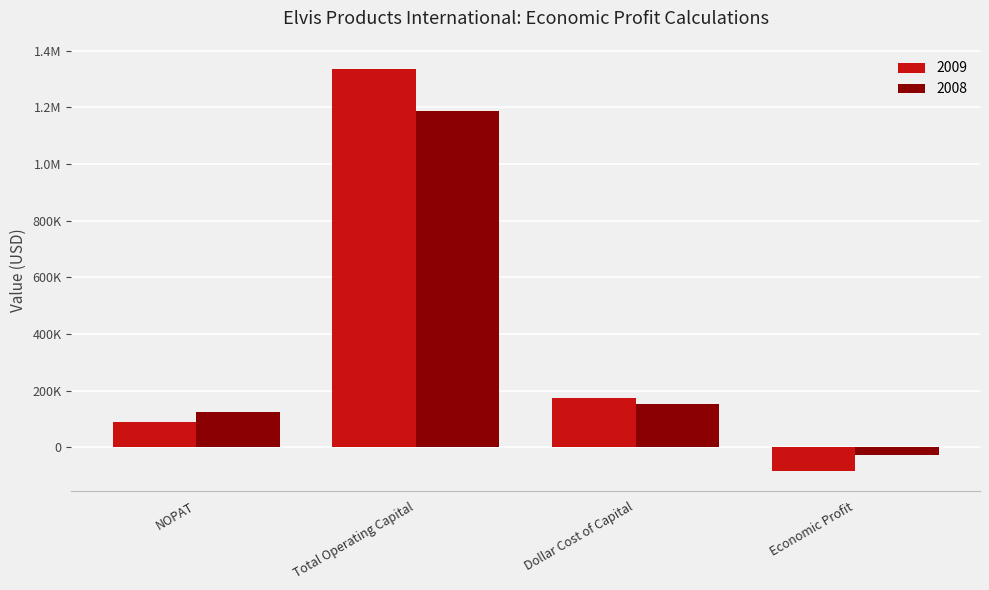

Which label corresponds to the smallest value in the chart?

Economic Profit